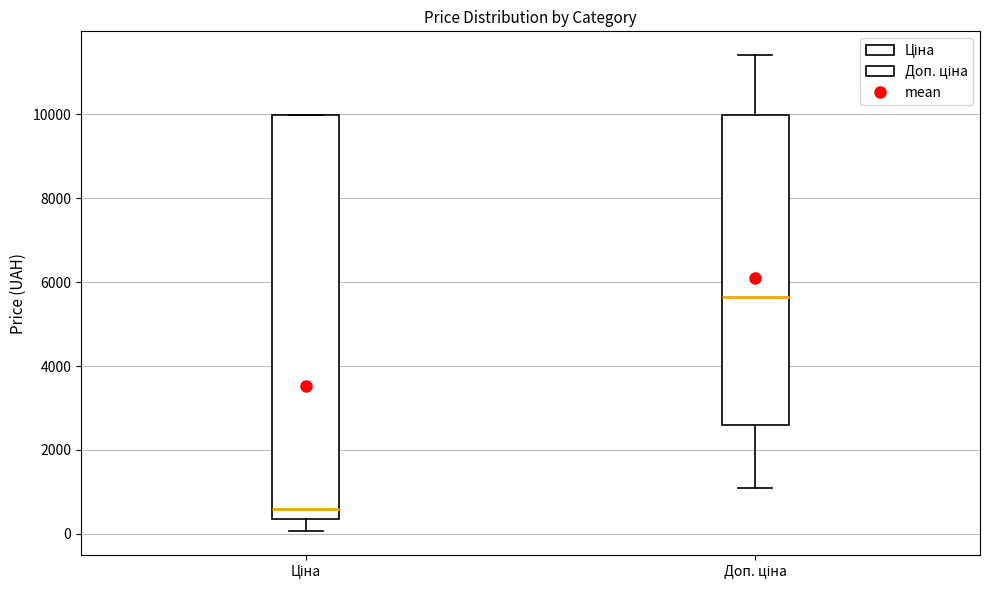

Which box's median line is the lowest?

Ціна